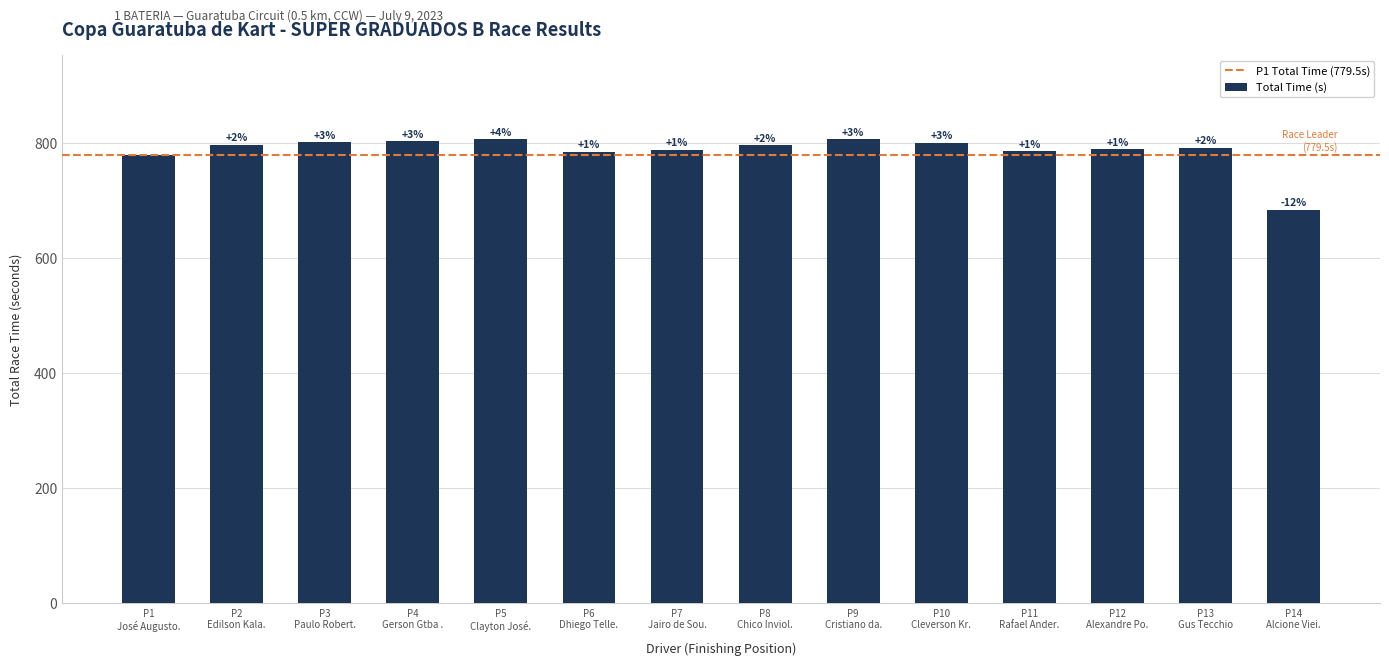

Where is the data nearest to the value 745?

P1 José Augusto.